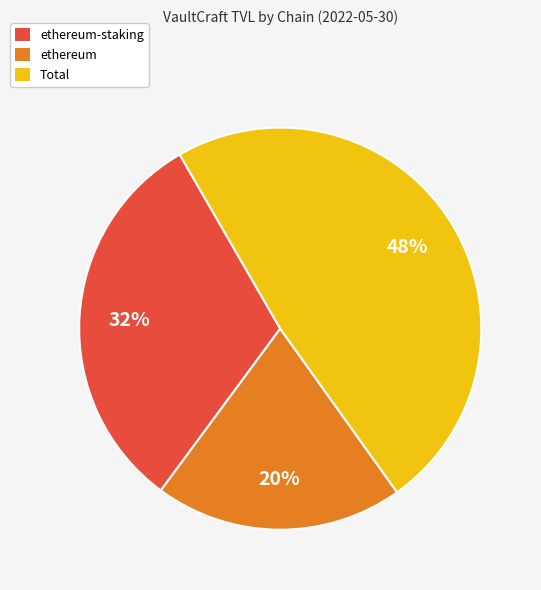

To the nearest percent, what percentage of the pie is ethereum?

20%